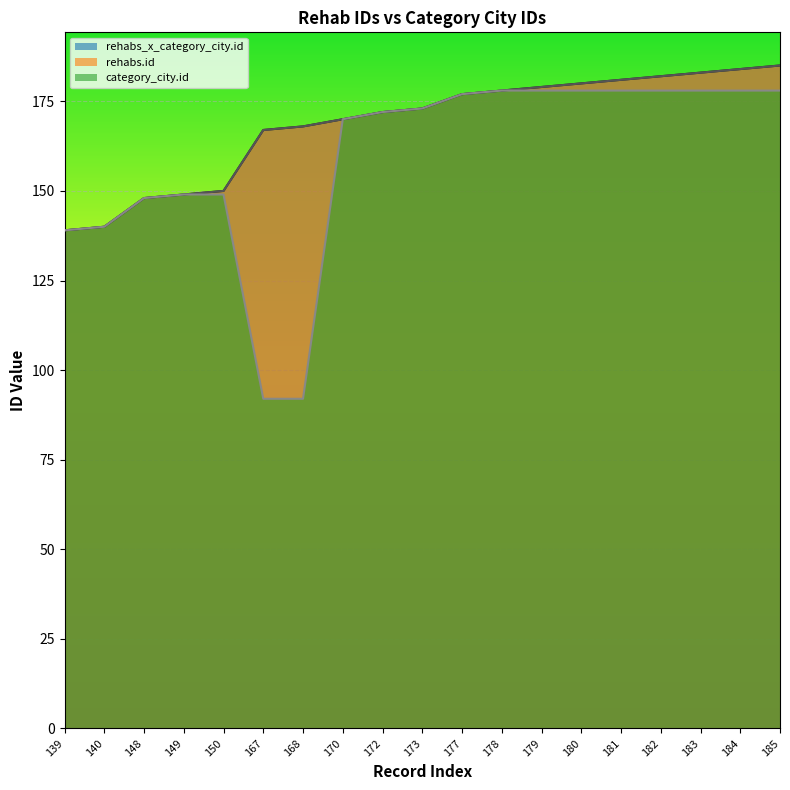

At which label is rehabs_x_category_city.id closest to 162?

167